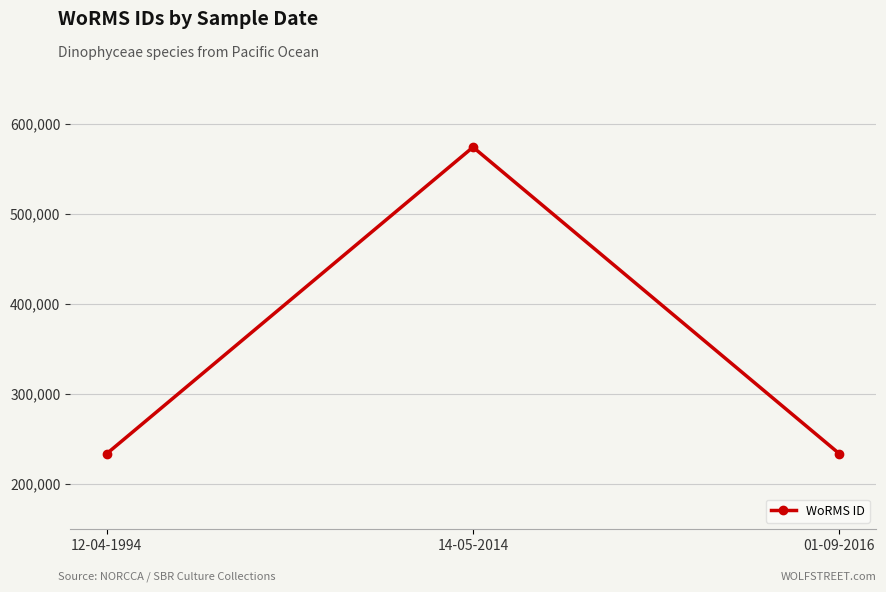

Where is the data nearest to the value 403579?

12-04-1994